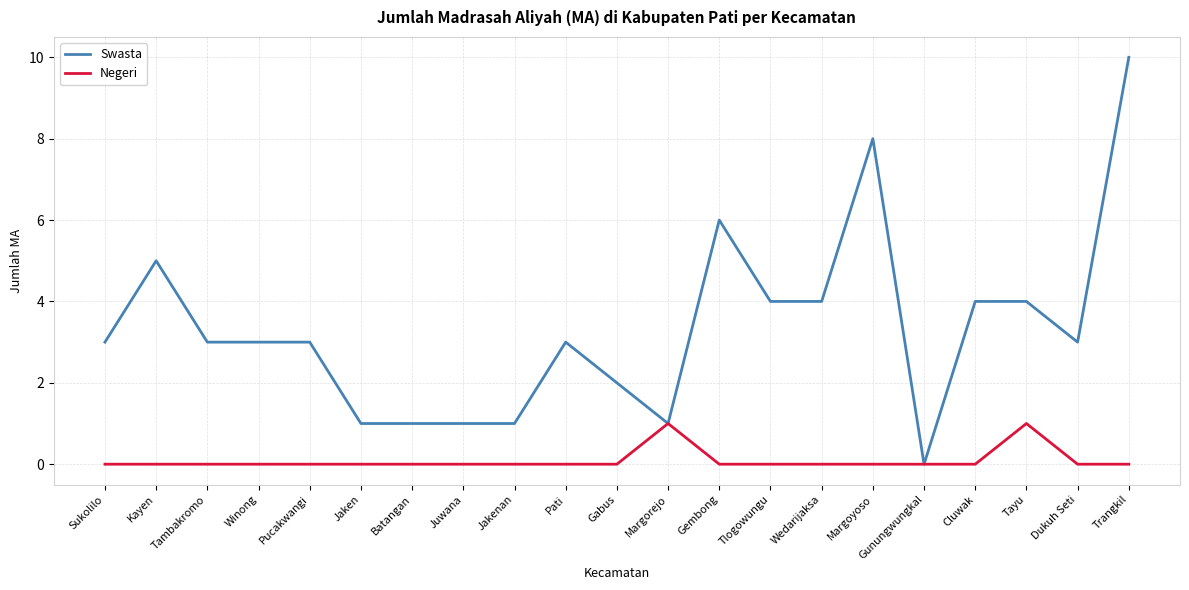

Count the Swasta values in the range 1 to 4.

16